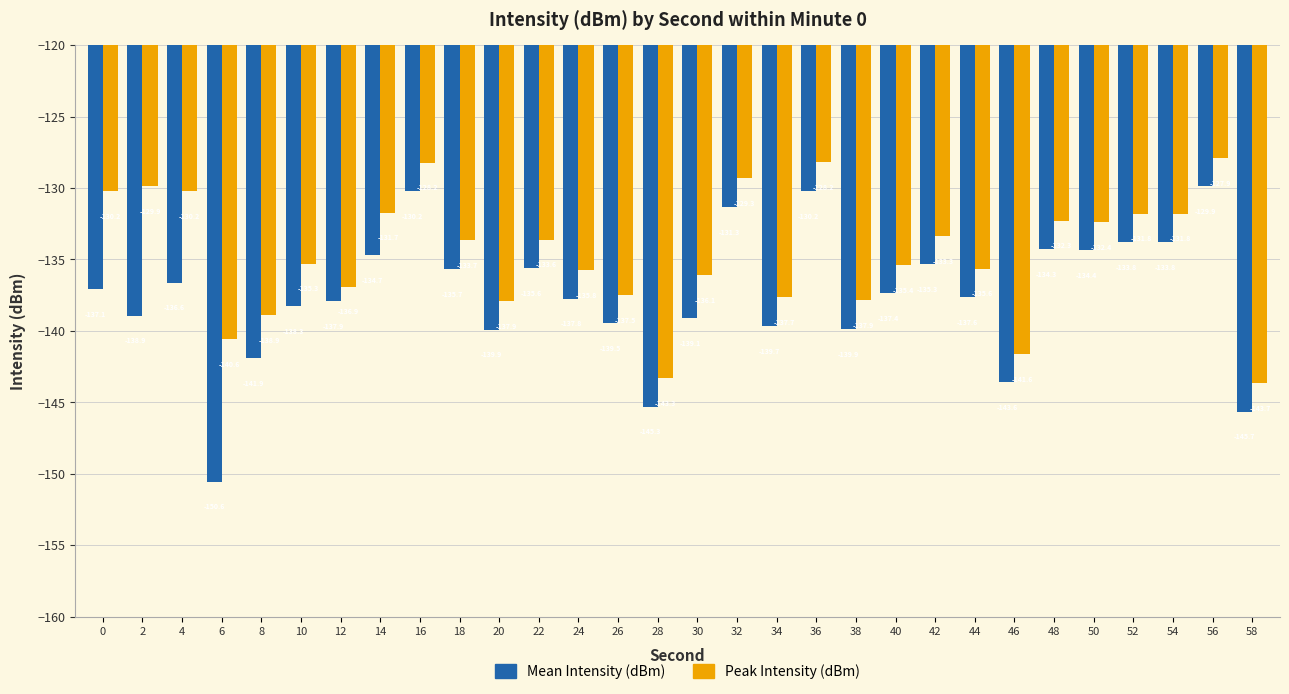

Is the value of Peak Intensity (dBm) at 36 greater than the value of Mean Intensity (dBm) at 36?

Yes